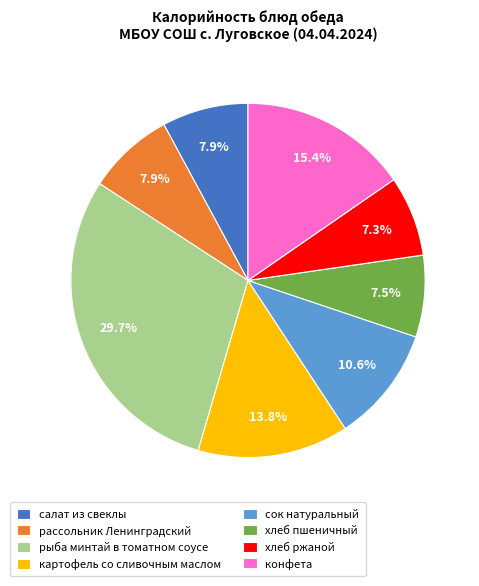

What is the largest slice in the pie chart?

рыба минтай в томатном соусе